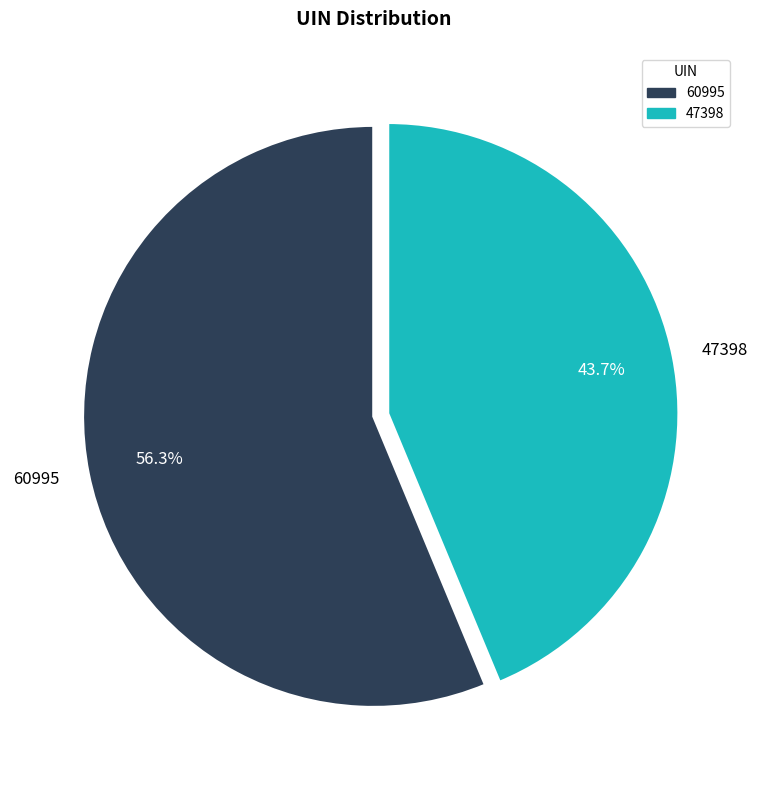

To the nearest percent, what is the difference between the 47398 and 60995 slice percentages?

13%